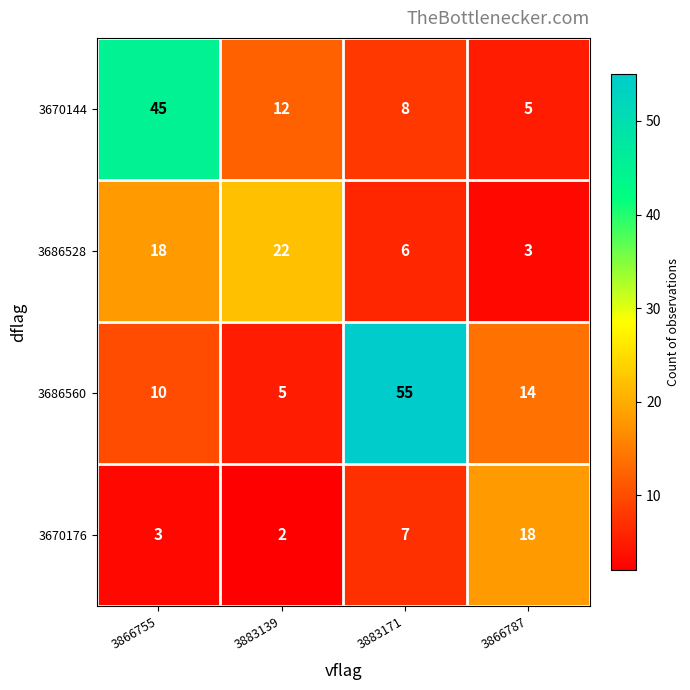

What is the sum of all 3670176 values?

30